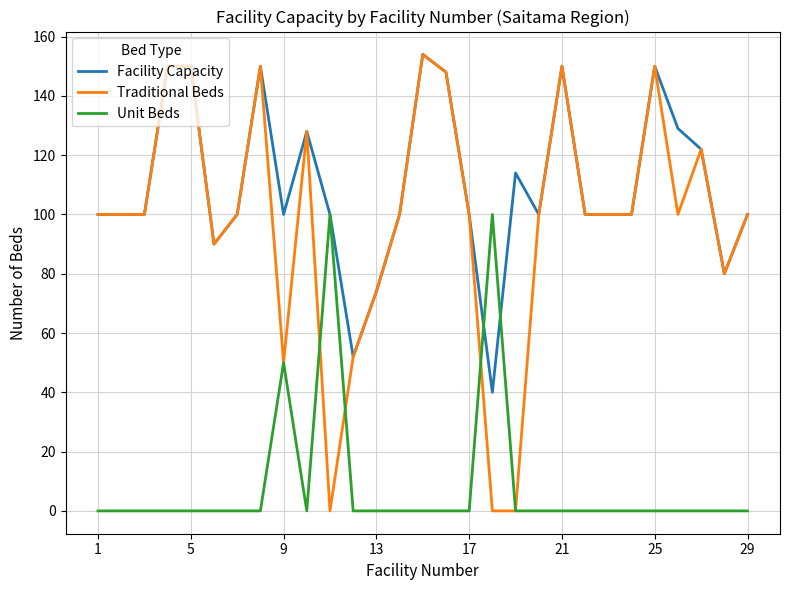

What is the highest value of the Facility Capacity series?

154